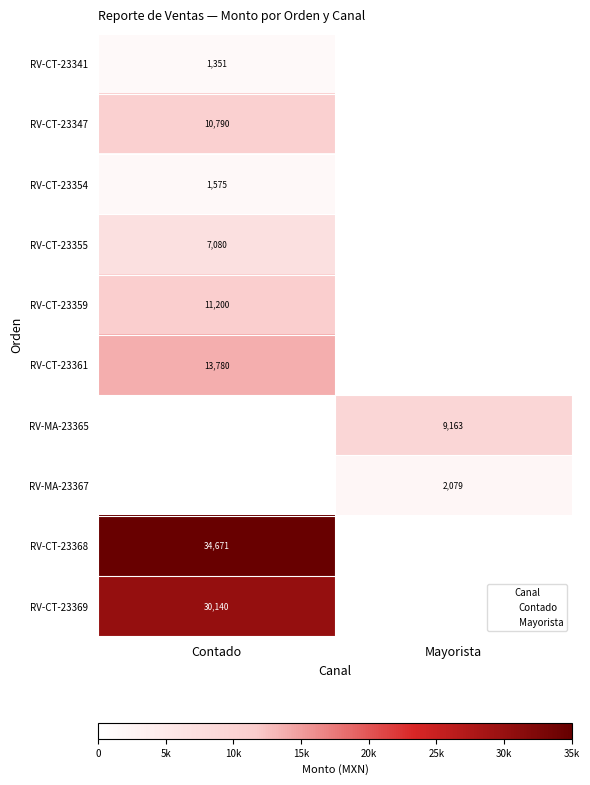

What is the minimum value shown in the chart?

1351.3